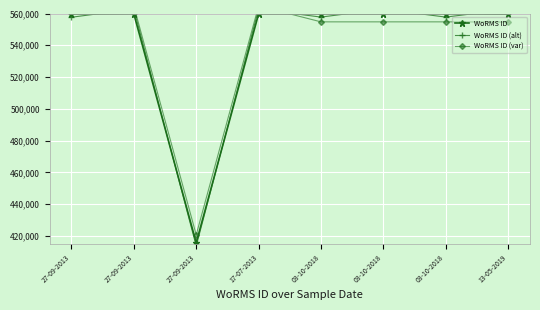

Where is the first local minimum for WoRMS ID?

27-09-2013